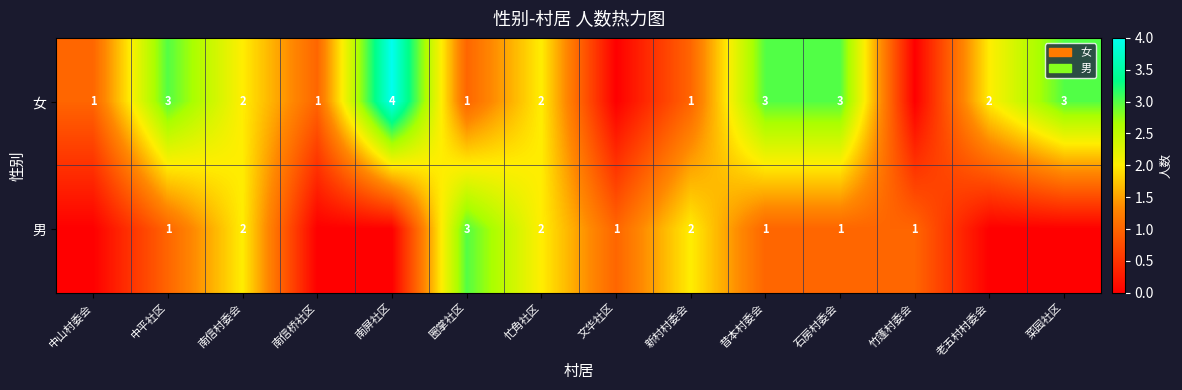

The 男 series shows 2 at 新村村委会. True or false?

True